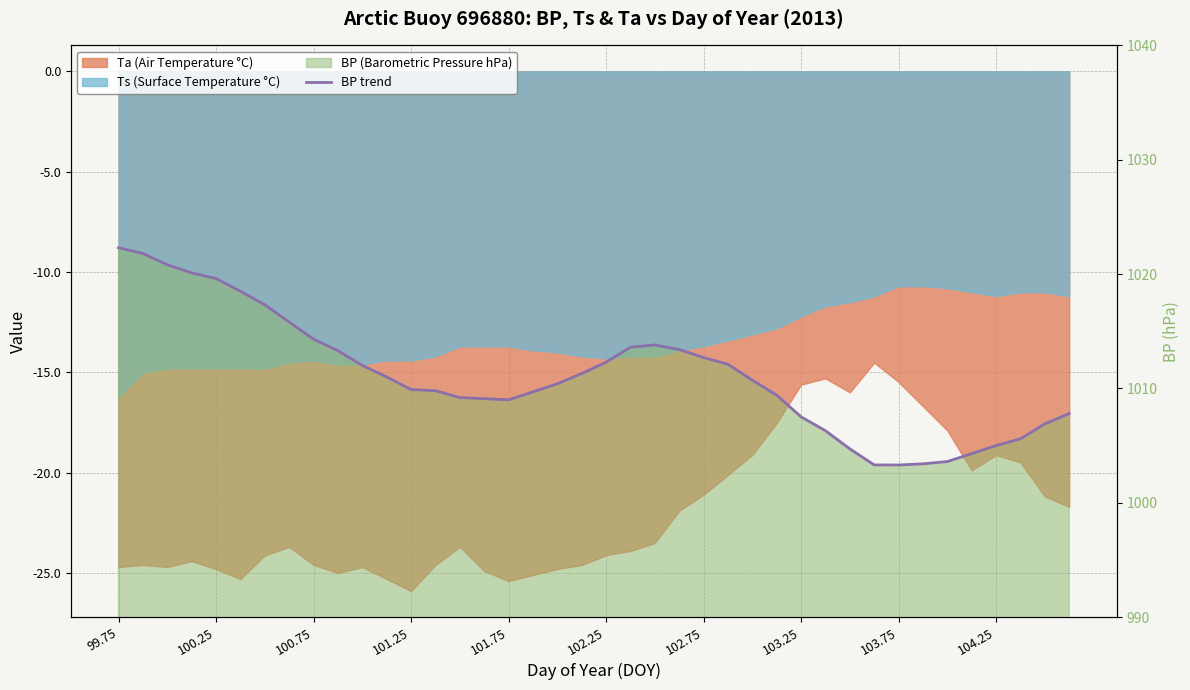

At which category does the data reach its first local peak?

22